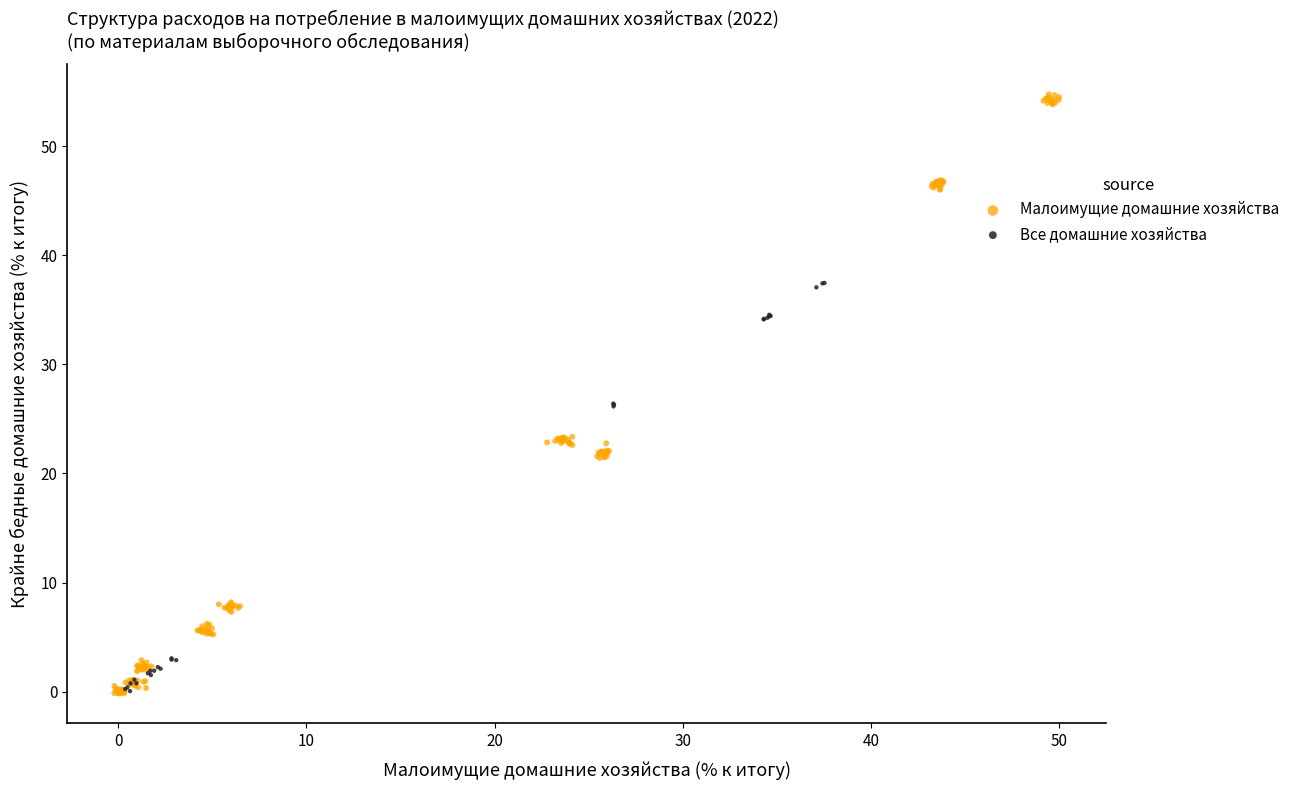

Which series contains the highest Y value?

Малоимущие домашние хозяйства